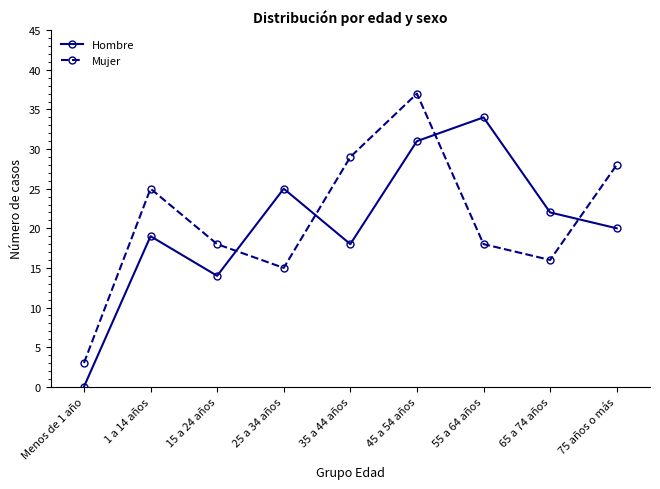

Rank the series at 25 a 34 años from lowest to highest value.

Mujer, Hombre